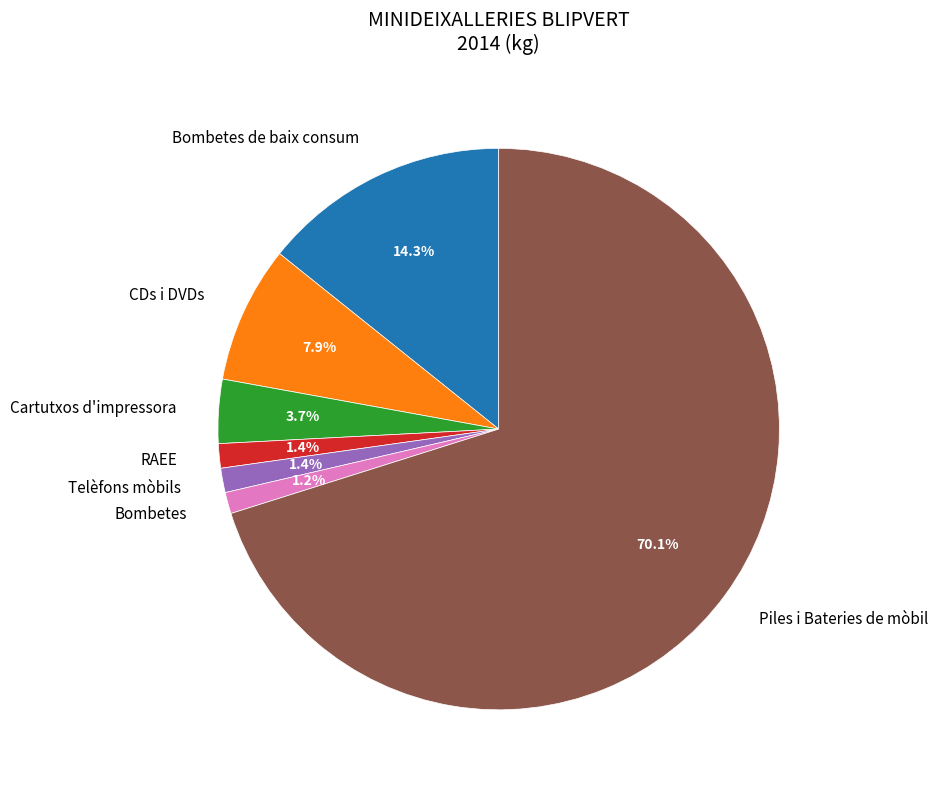

Which category has the biggest portion of the pie?

Piles i Bateries de mòbil